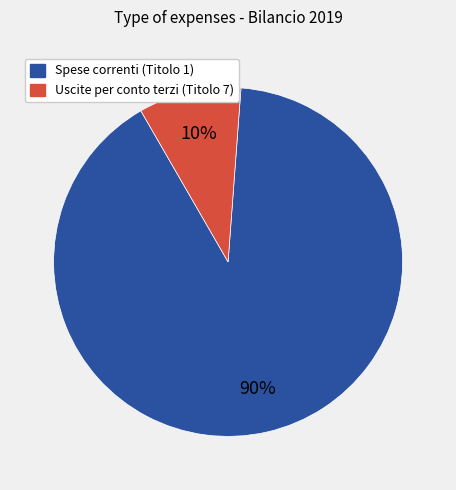

Is there any slice that represents more than half of the pie?

Yes